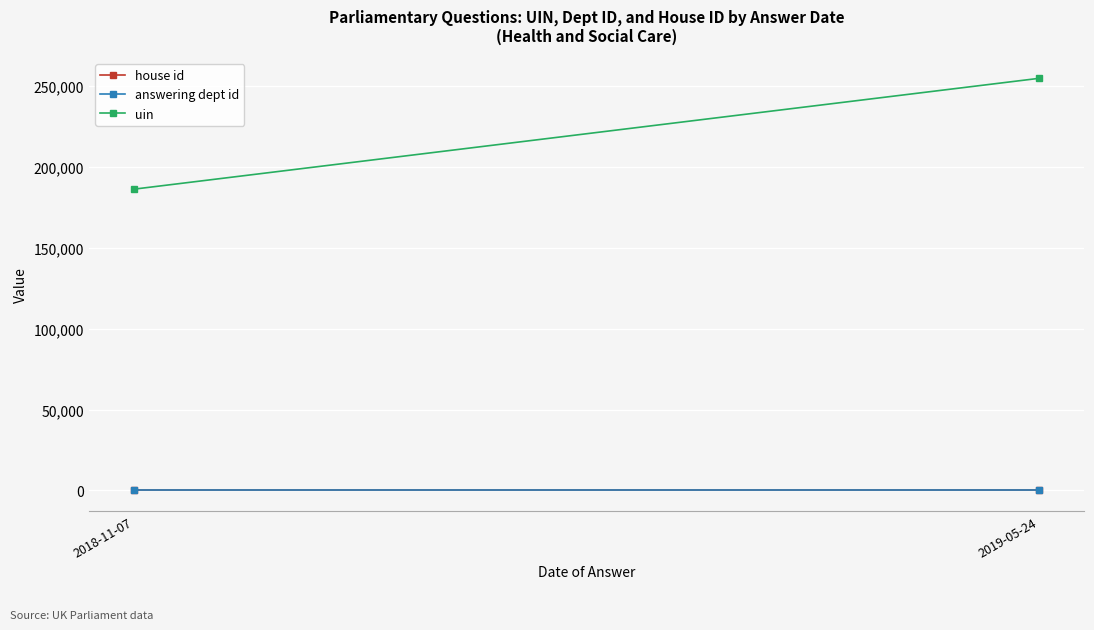

What is the value of the house id point at the 1st from the left?

1.0